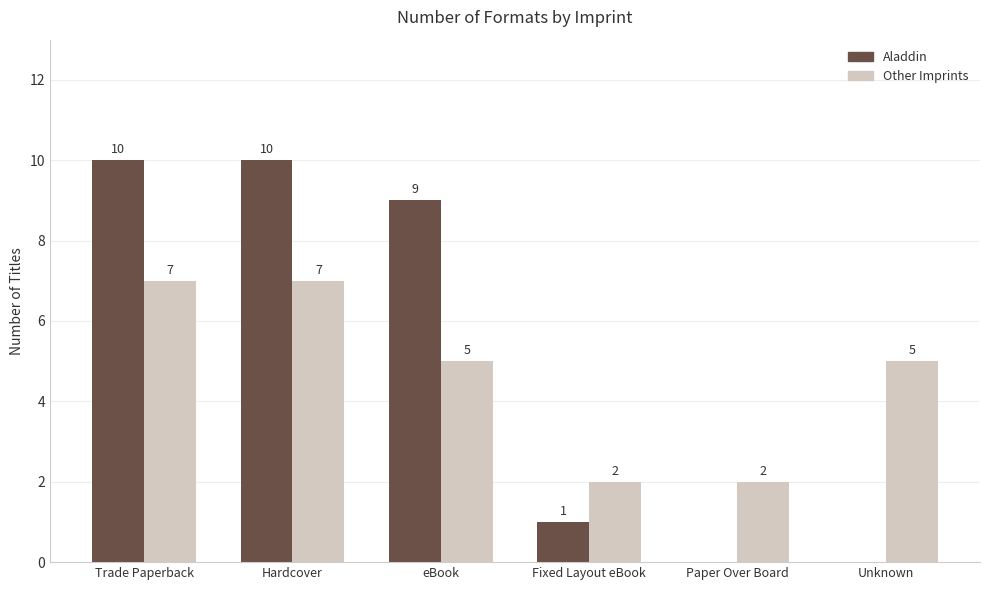

Reading left to right, transcribe all the data shown in this chart.

Aladdin: 10	10	9	1	0	0
Other Imprints: 7	7	5	2	2	5